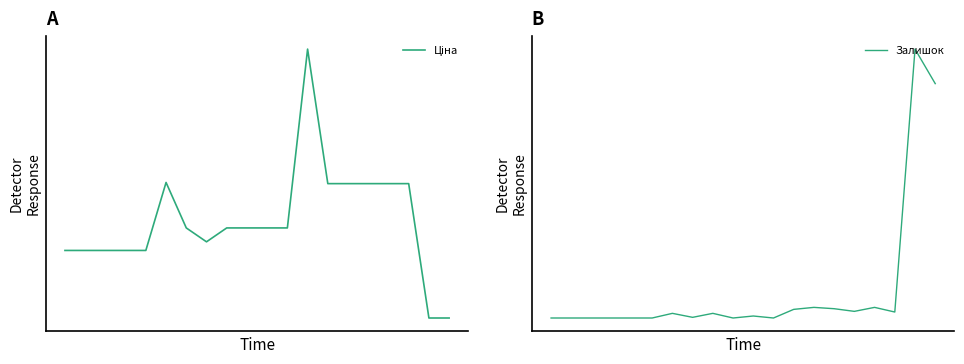

Between 4 and 10, which is larger?

10